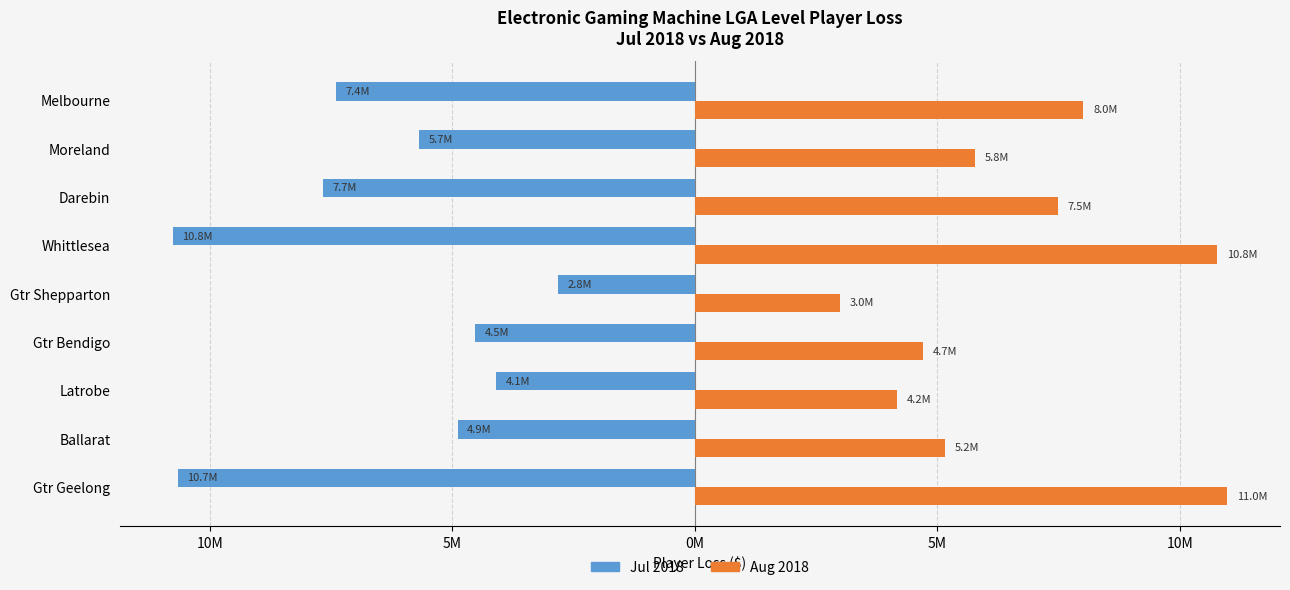

What are all the series names shown in the legend?

Jul 2018, Aug 2018